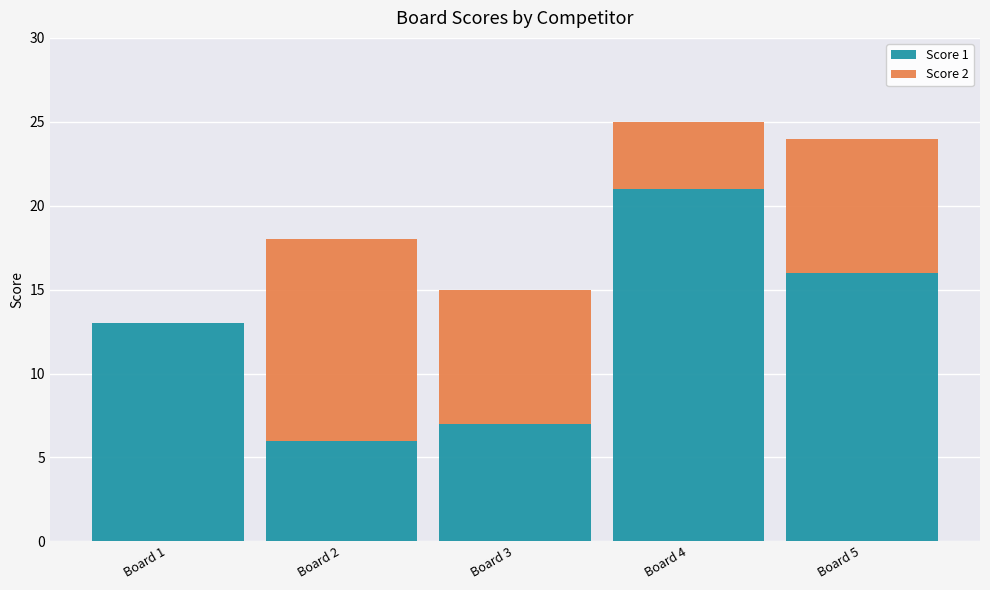

Read the Score 1 value at Board 5.

16